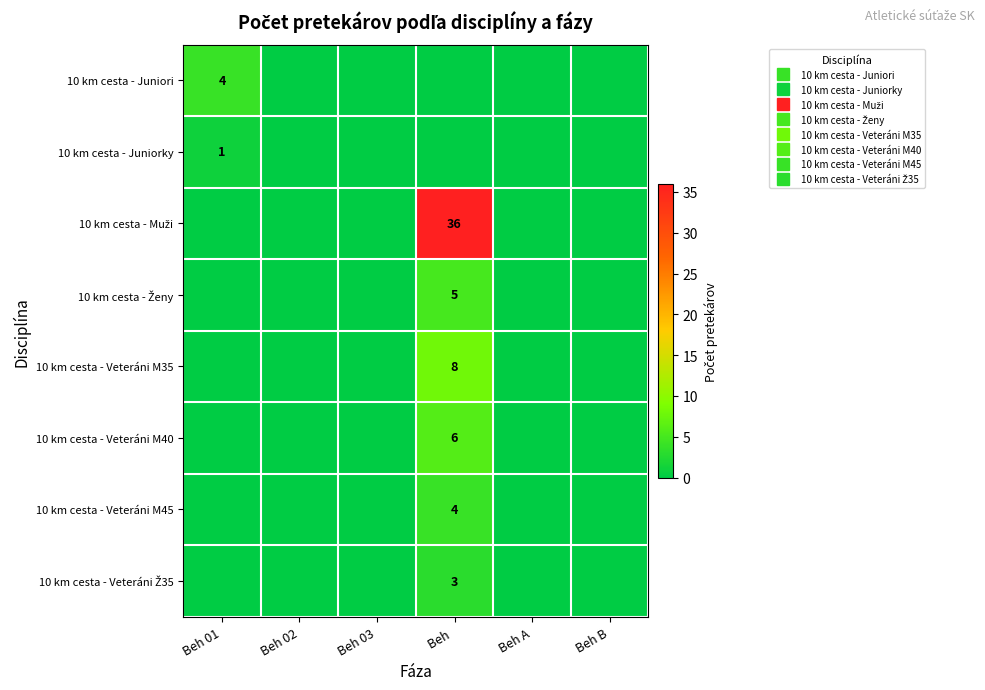

Rank the series by their maximum value, from highest to lowest.

10 km cesta - Muži, 10 km cesta - Veteráni M35, 10 km cesta - Veteráni M40, 10 km cesta - Ženy, 10 km cesta - Juniori, 10 km cesta - Veteráni M45, 10 km cesta - Veteráni Ž35, 10 km cesta - Juniorky